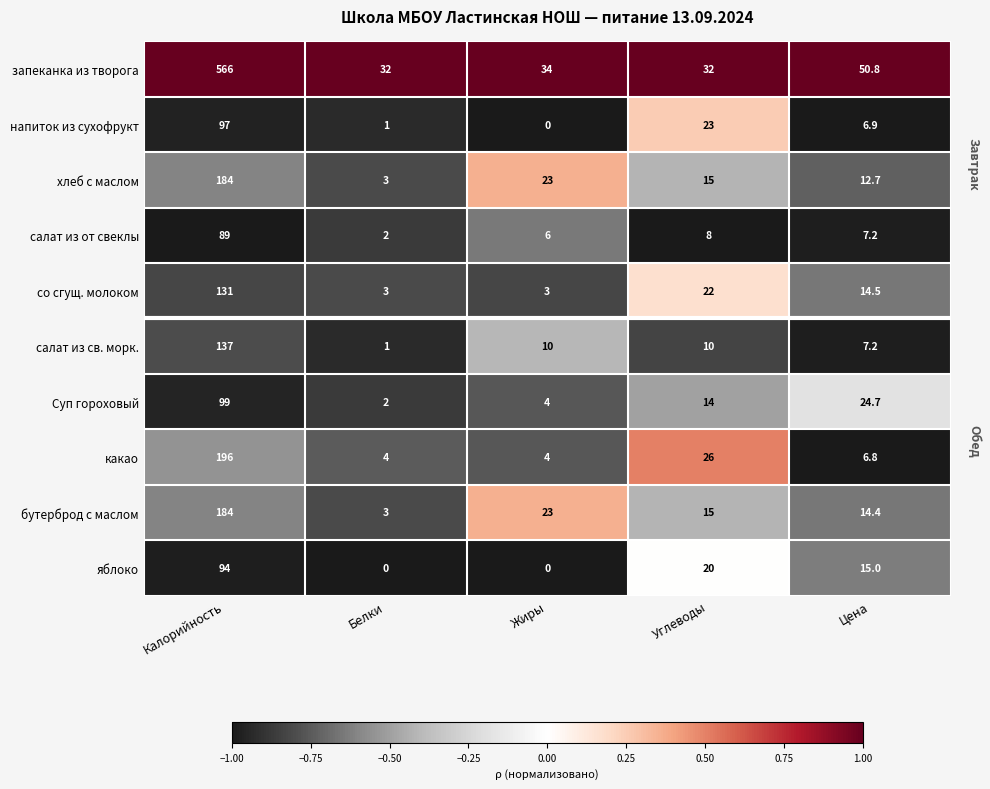

How many series are shown in this chart?

10